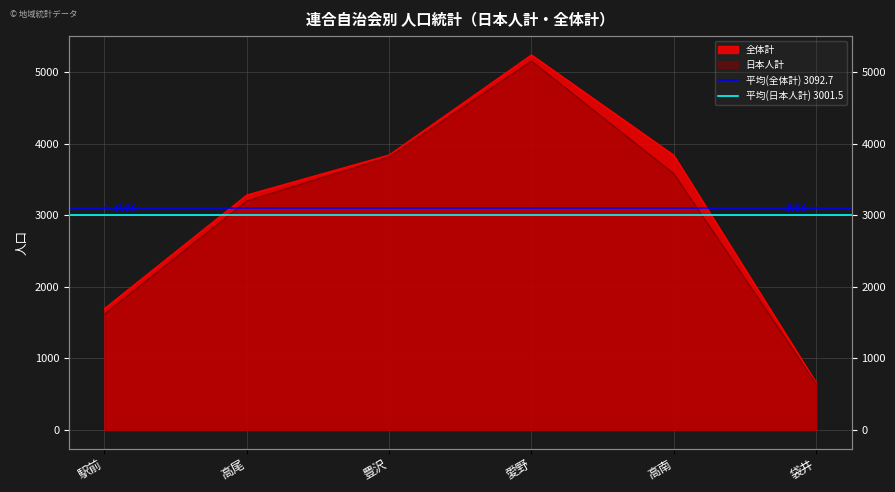

What is the label of the 1st point from the right?

高尾